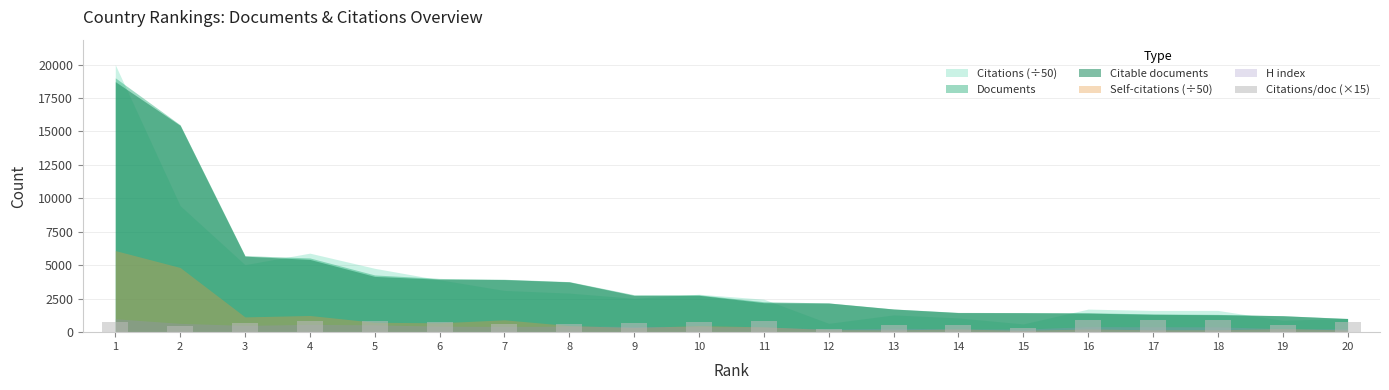

What is the ratio of the value at 8 to the value at 16?

0.7